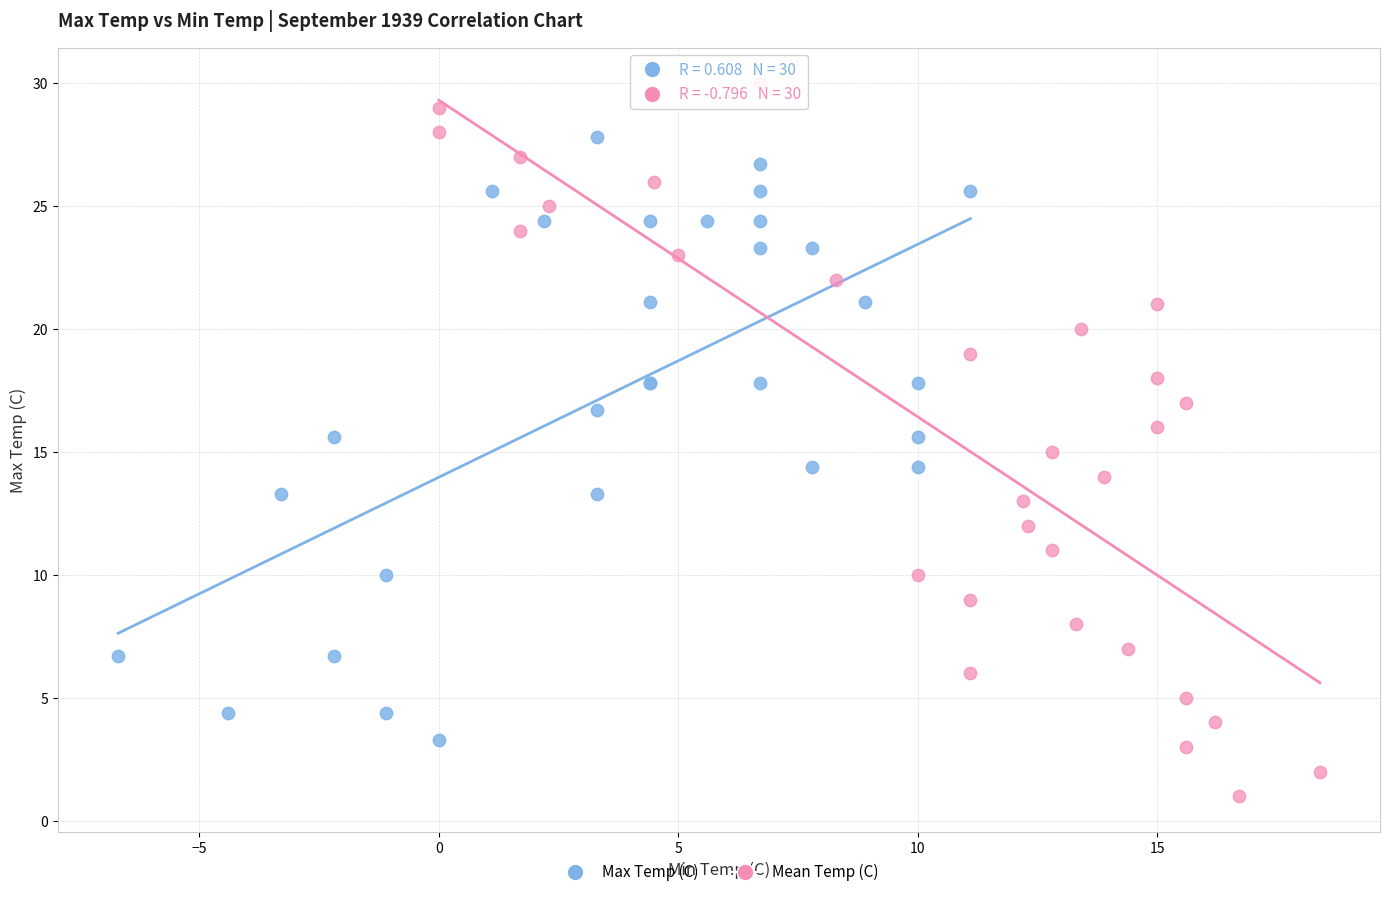

Which series has the largest Y range (max minus min)?

Mean Temp (C)